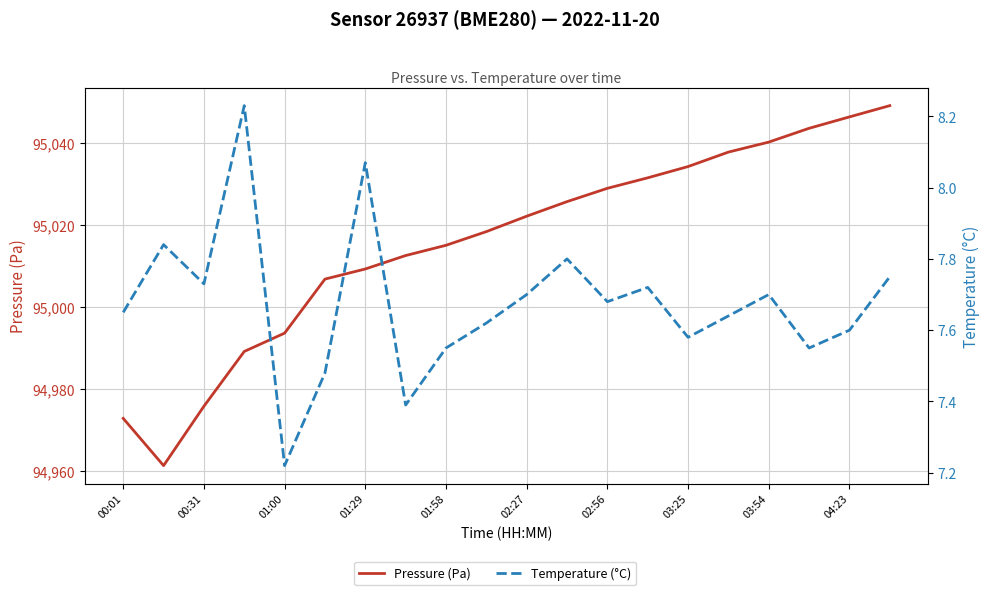

True or false: Pressure (Pa) has a value of 65873.9 at 02:27.

False